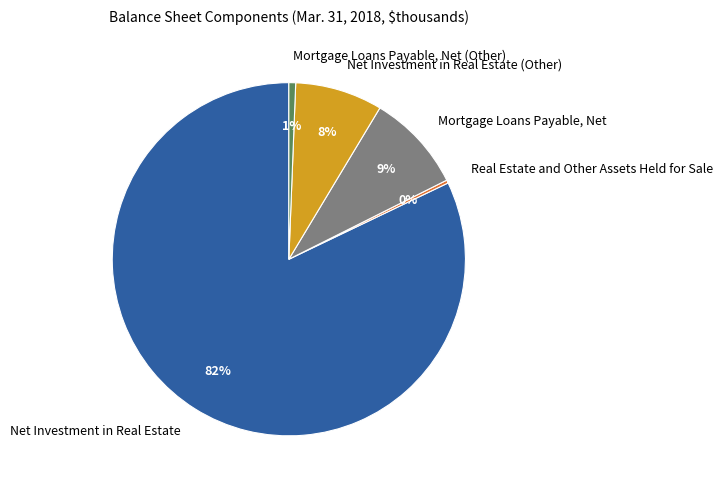

What is the largest slice in the pie chart?

Net Investment in Real Estate